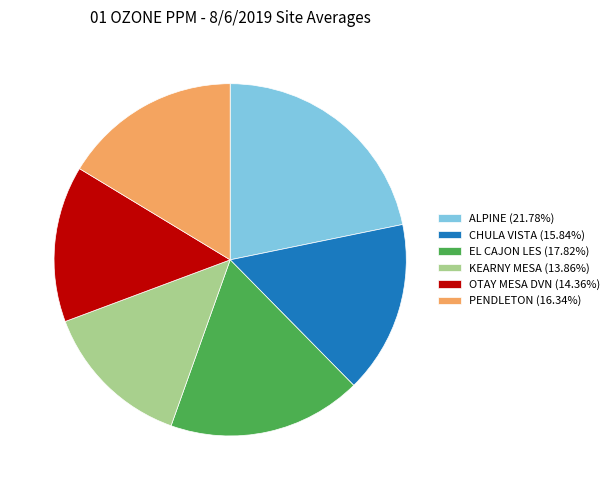

Is PENDLETON (16.34%) the majority of the pie?

No